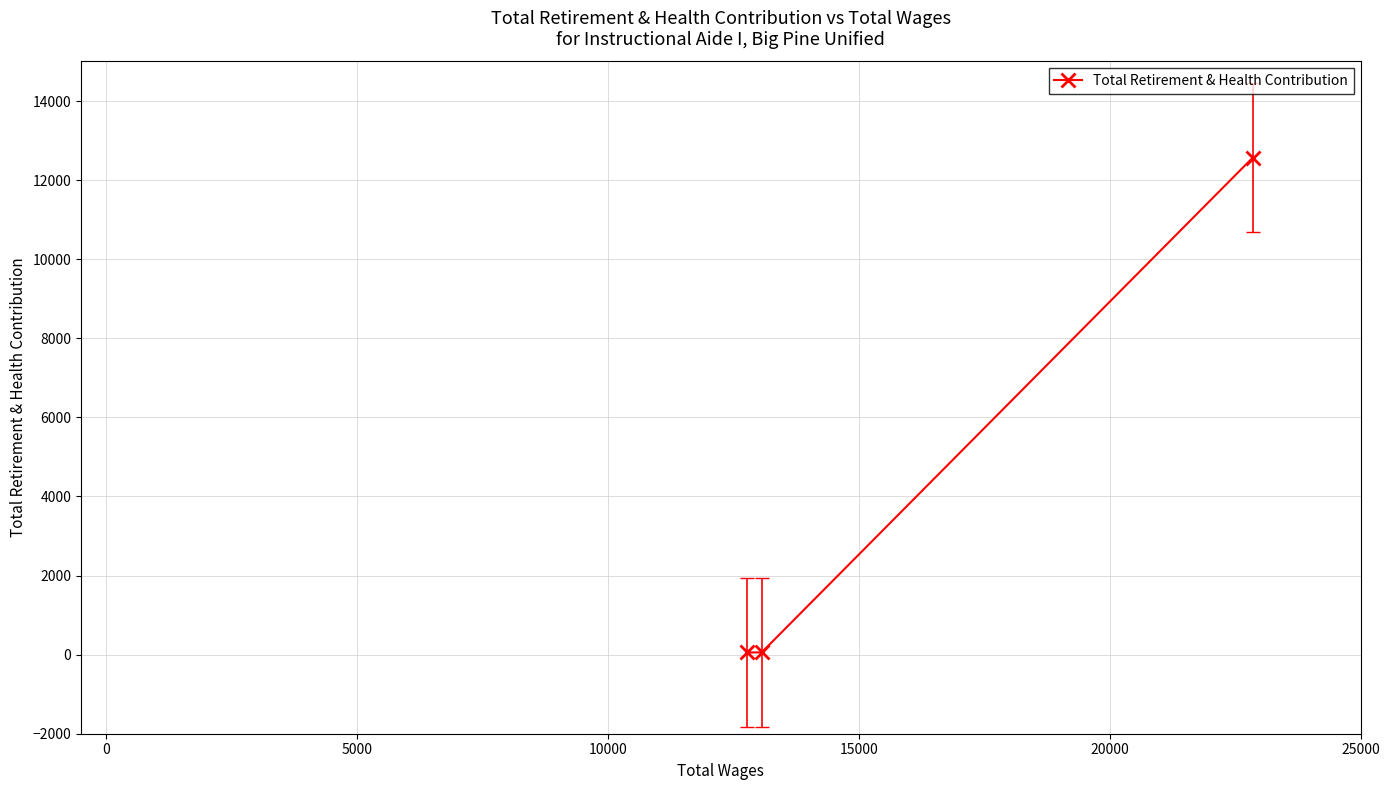

What is the average value?

4226